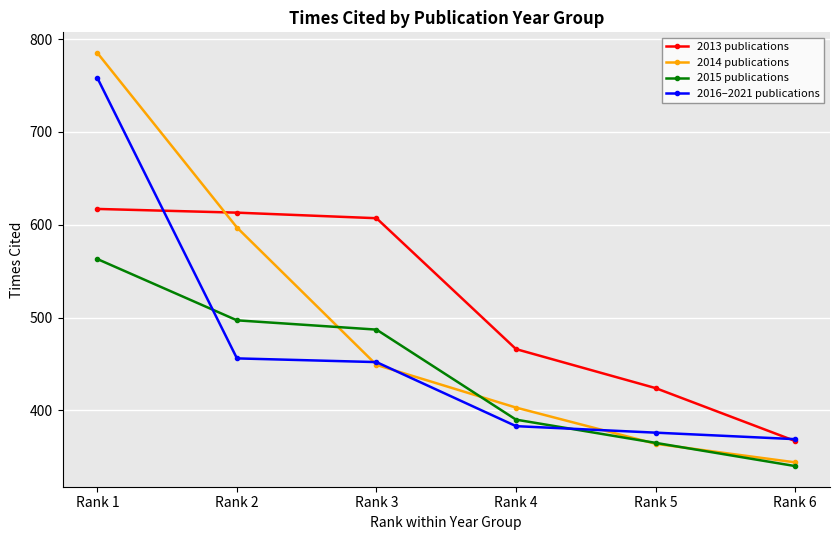

Does the chart display data point markers on the line(s)?

Yes